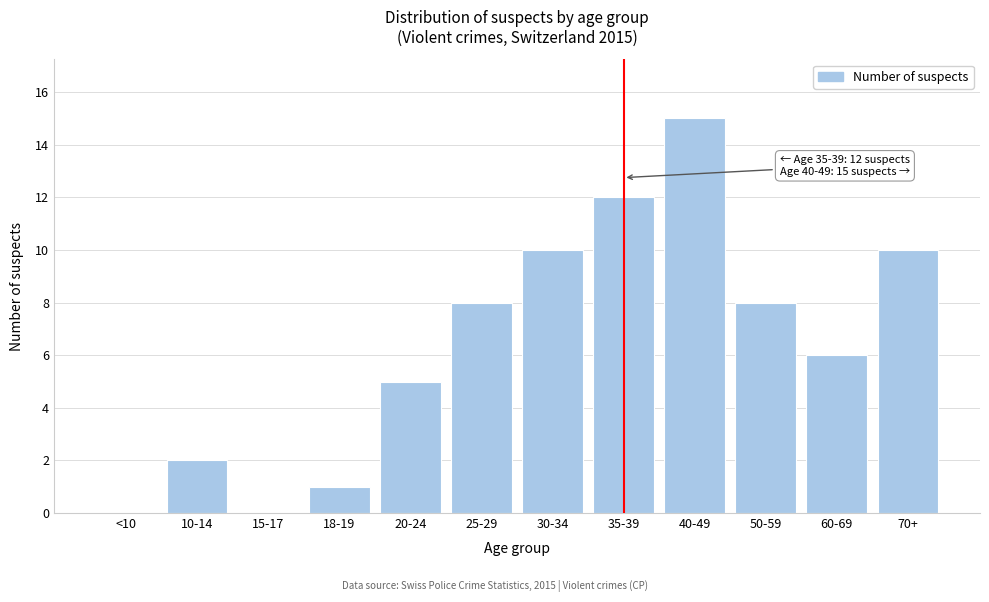

Reading right to left, extract all data points from this chart.

70+=10	60-69=6	50-59=8	40-49=15	35-39=12	30-34=10	25-29=8	20-24=5	18-19=1	15-17=0	10-14=2	<10=0